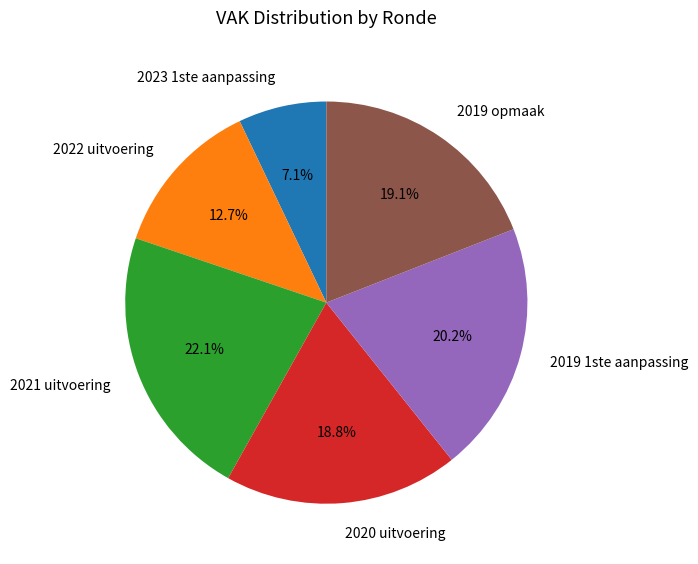

Which category has the biggest portion of the pie?

2021 uitvoering